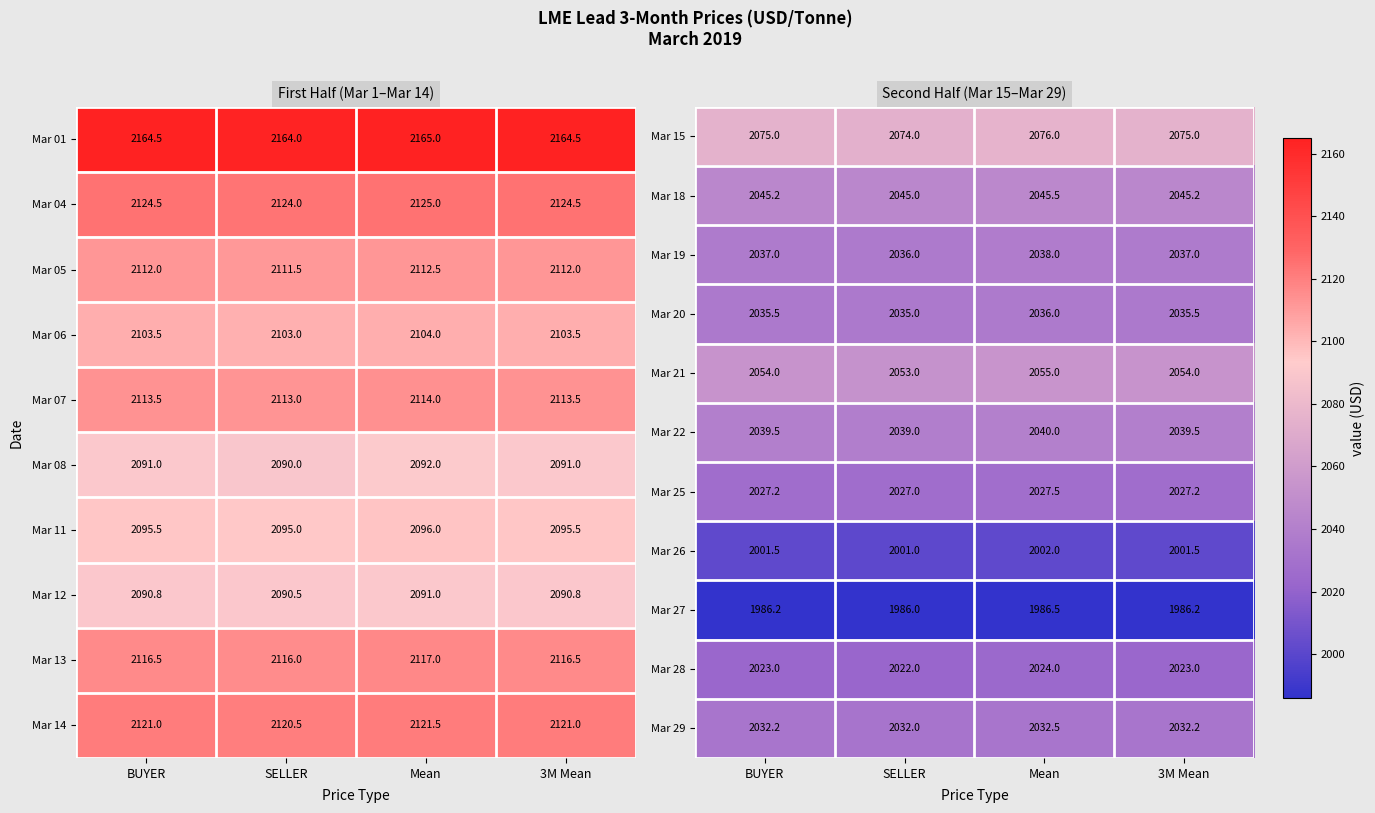

What is the lowest value of the Mar 20 series?

2035.0